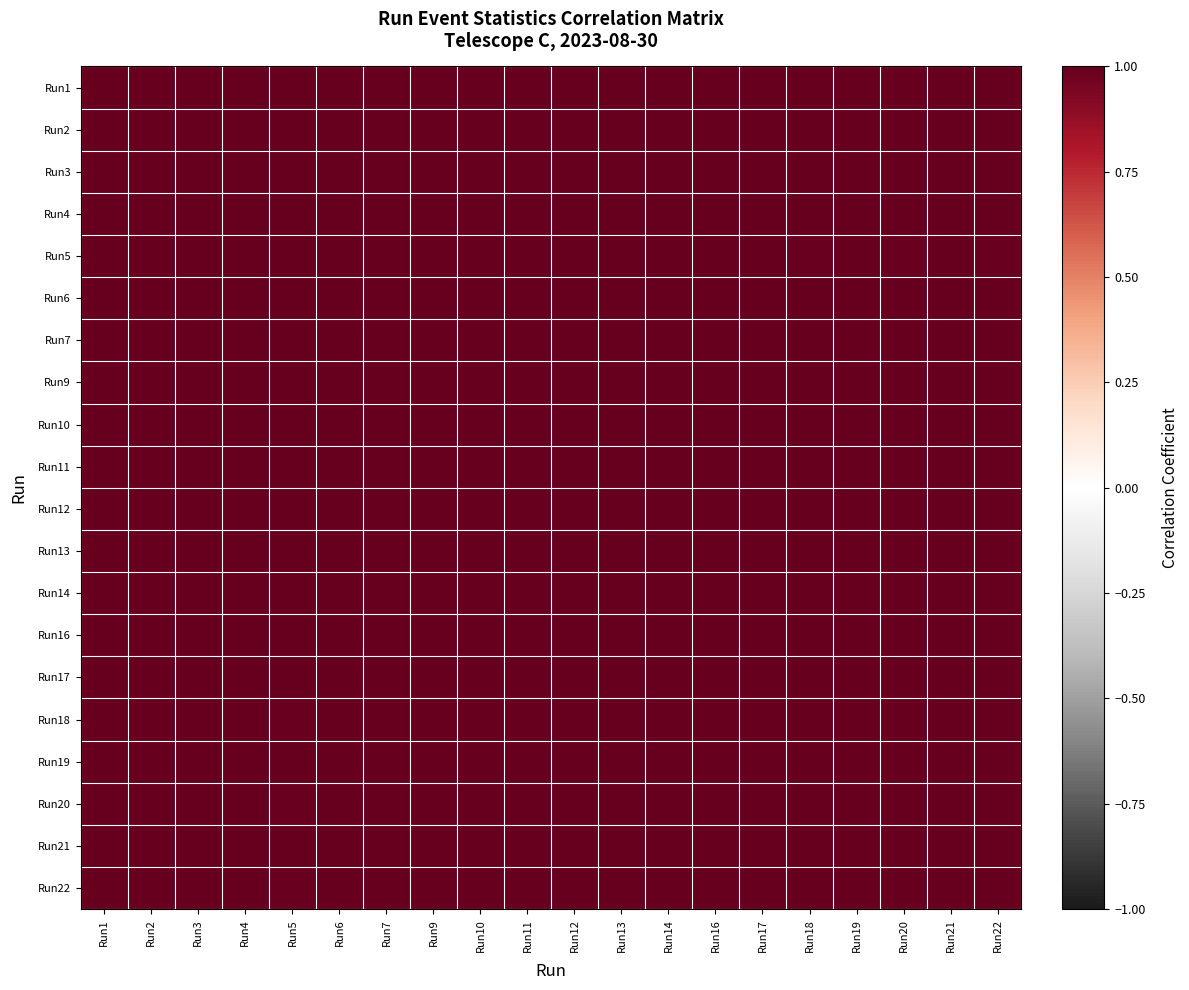

At how many categories does at least one series exceed 0?

20